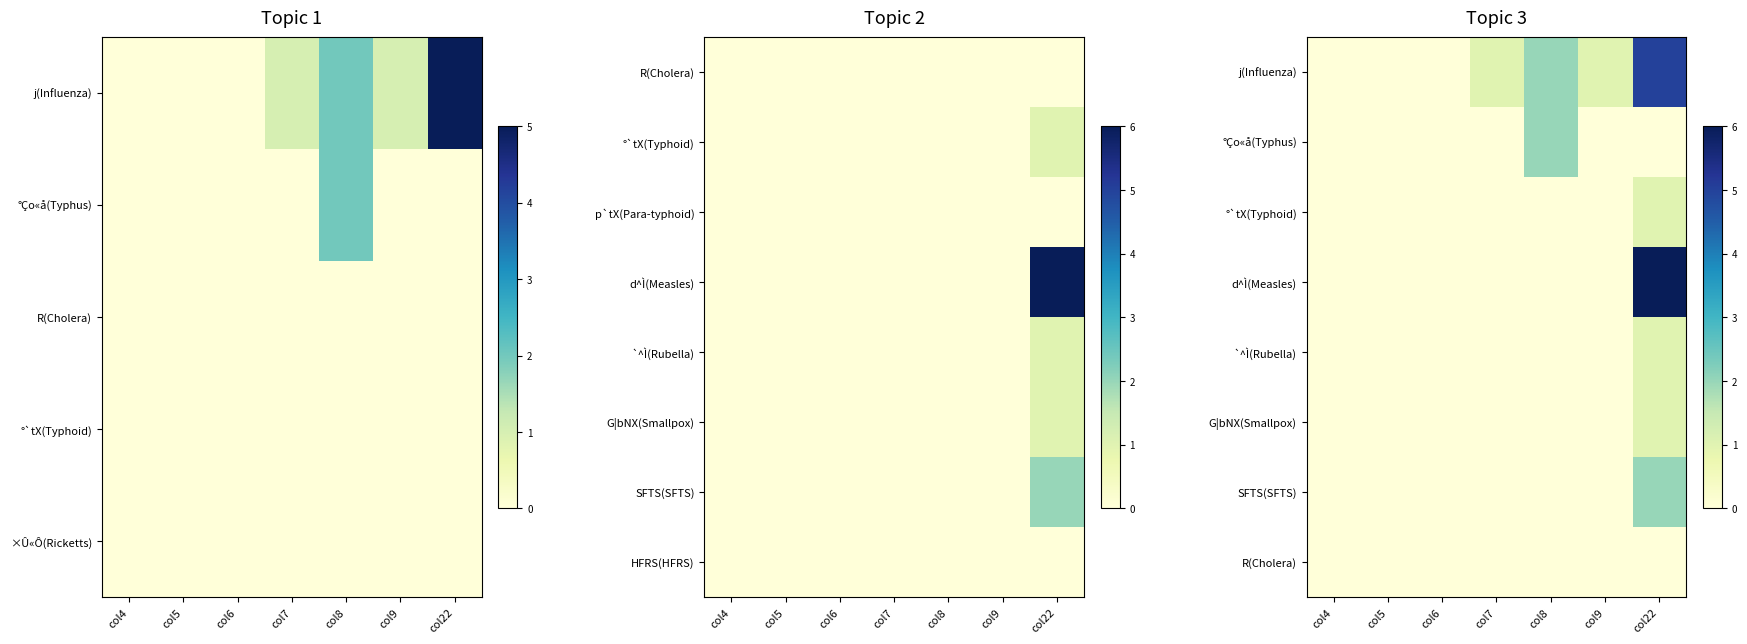

Count the number of data series in this chart.

8